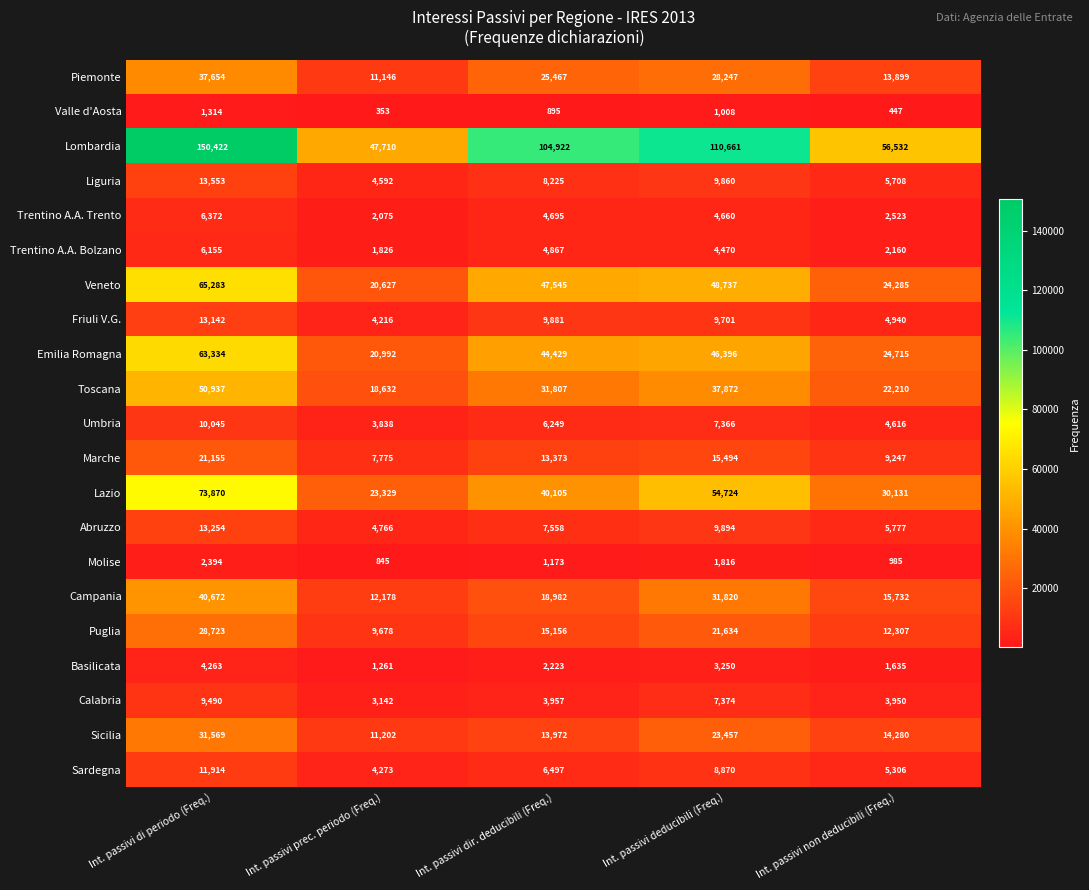

How many data points in Calabria are less than 3957?

2